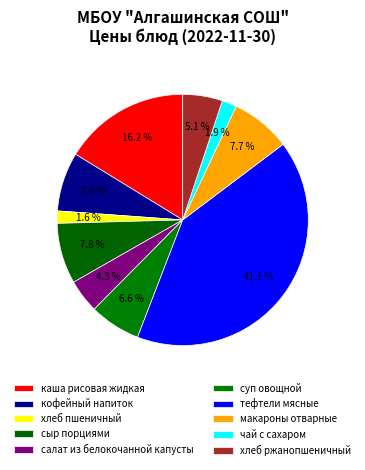

Combined, what portion of the pie is тефтели мясные and суп овощной?

47.7%